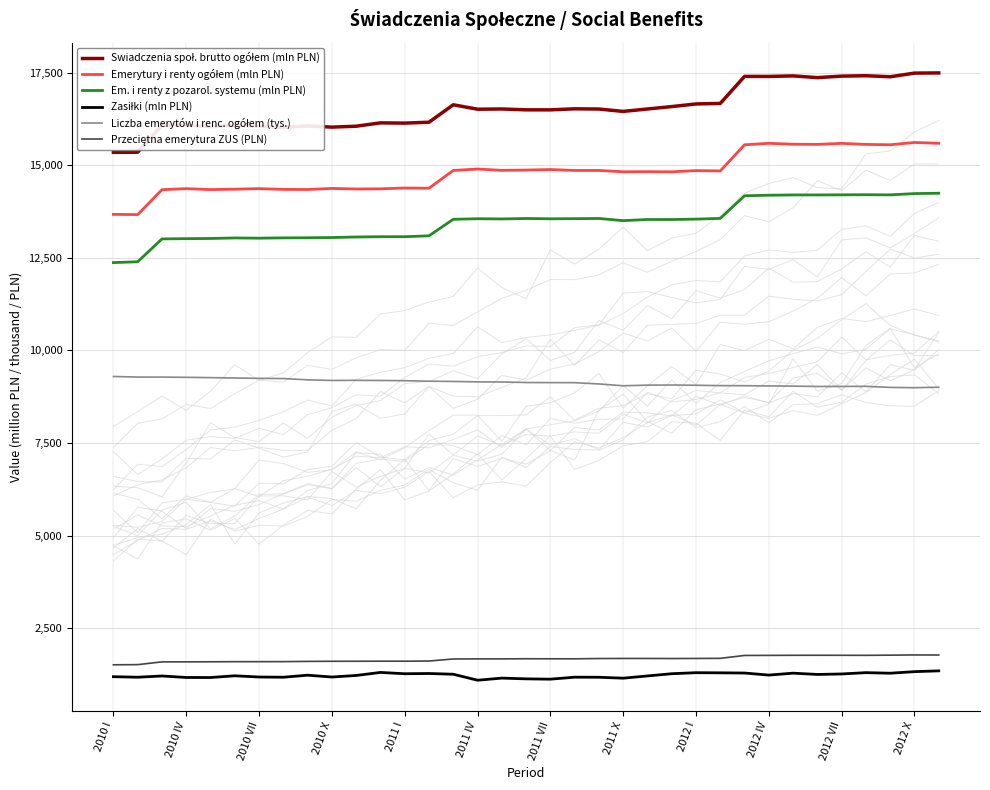

How many values in the Em. i renty z pozarol. systemu (mln PLN) series are below 13538?

17